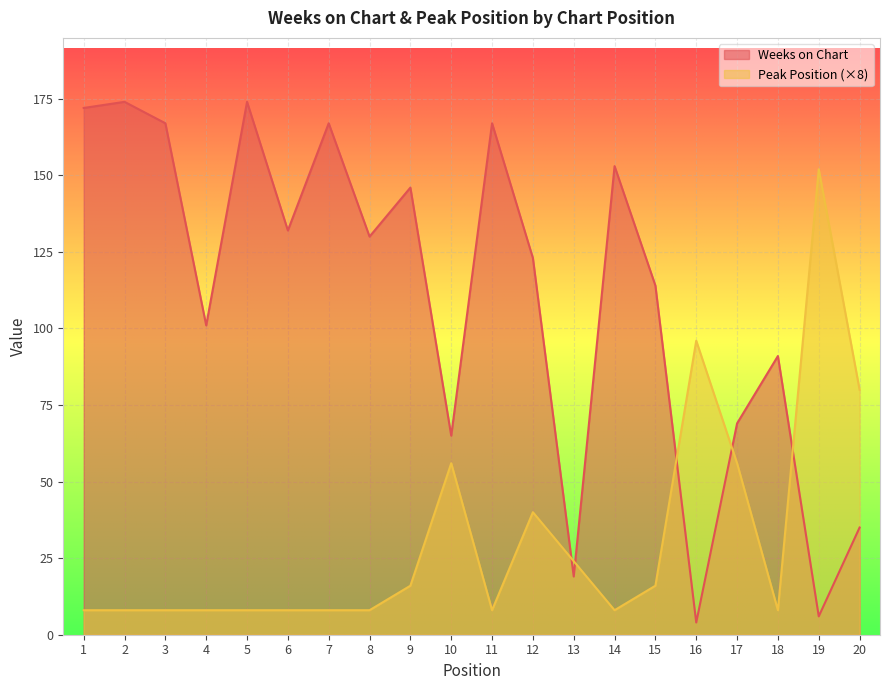

What is the sum of the Peak Position values at 16 and 18?

104